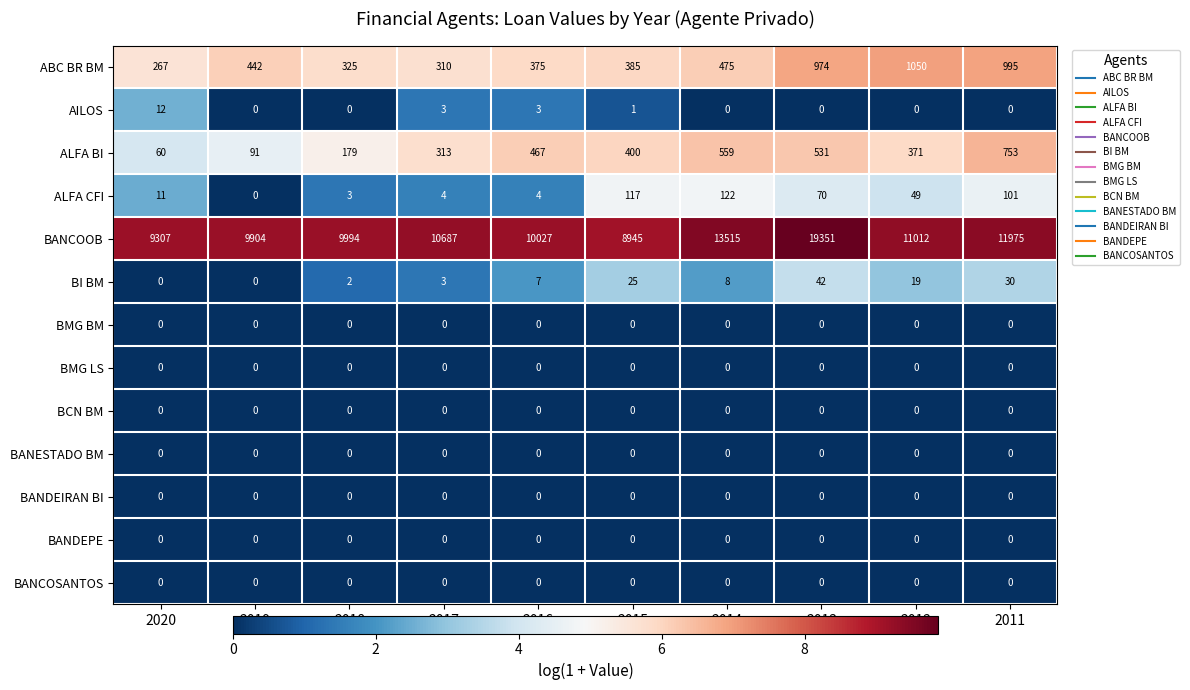

The BANDEIRAN BI series shows 0 at 2018. True or false?

True